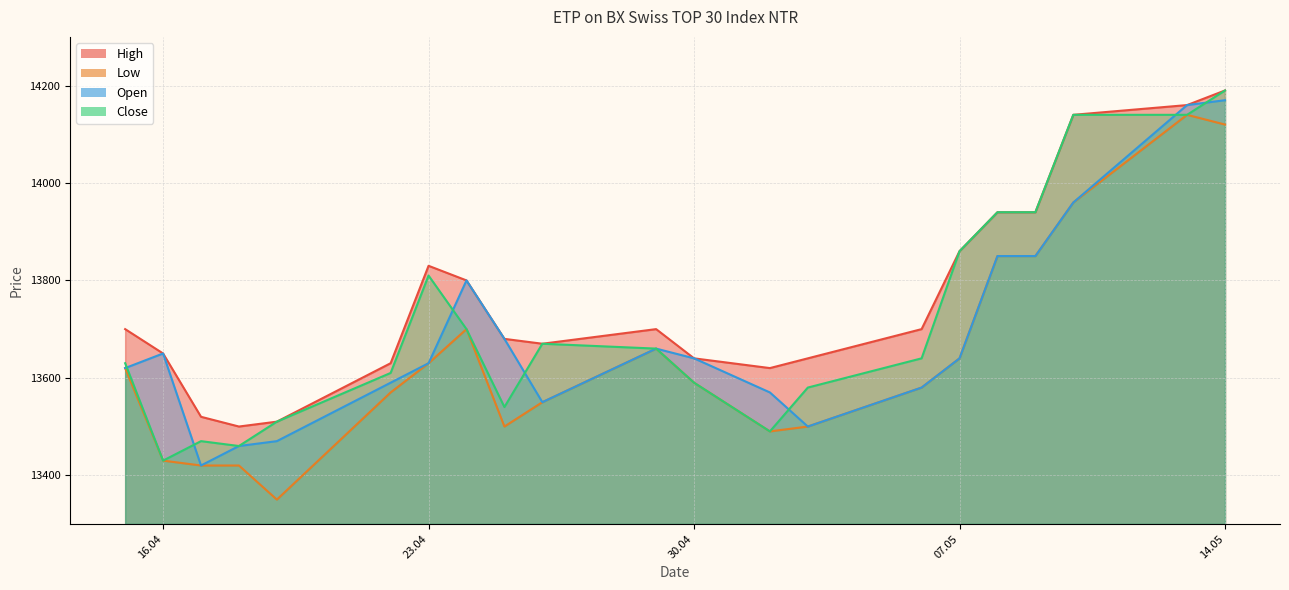

True or false: Low and Open intersect in this chart.

False